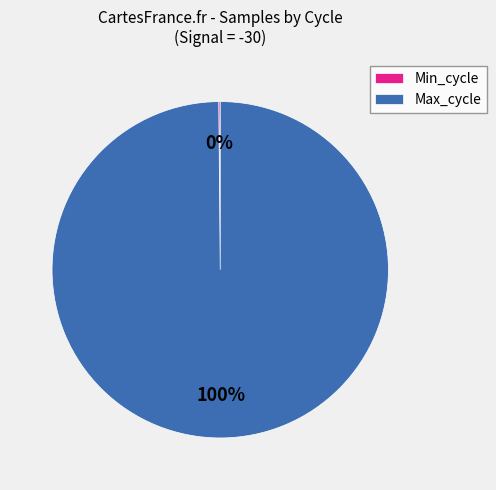

Which slice is the largest?

Max_cycle